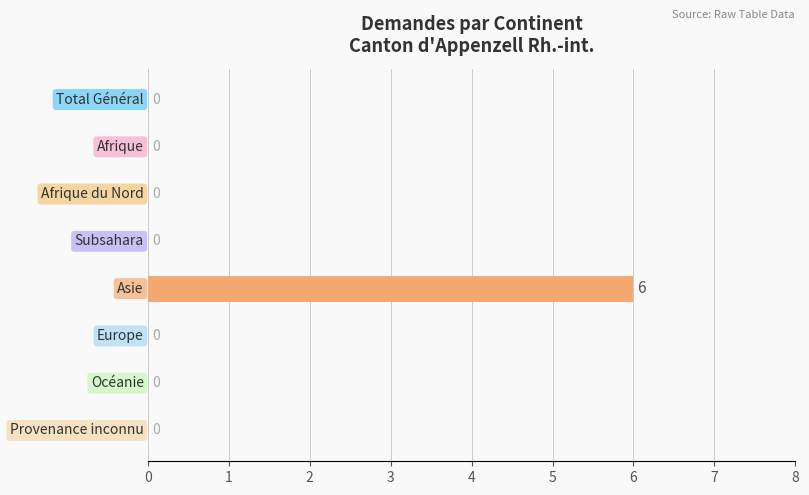

What is the maximum value shown in the chart?

6